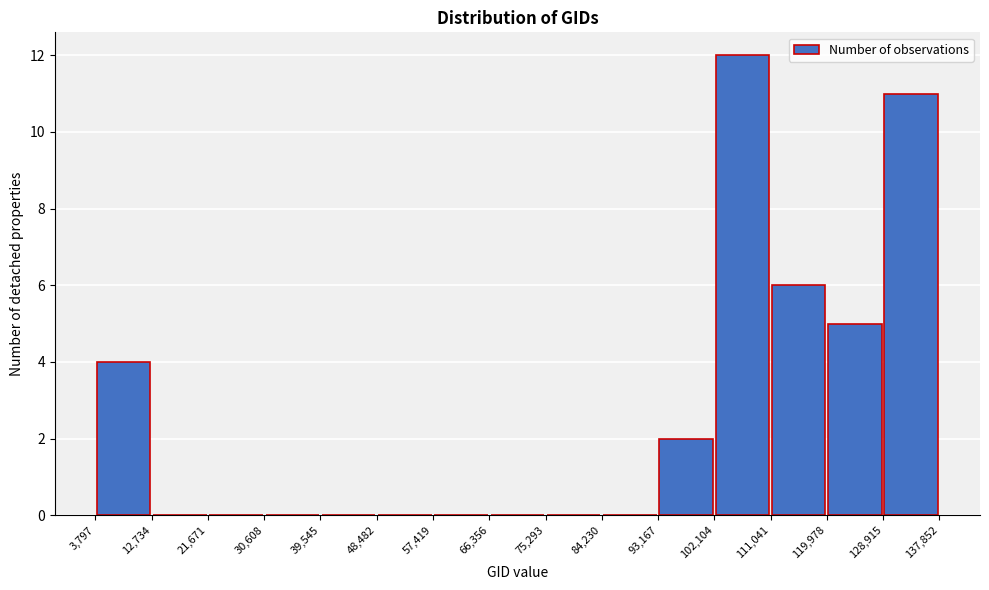

Reading left to right, transcribe this chart: for each bar, give the range it covers on the x-axis and its height. The values are not printed on the chart, so give them approximately, as read against the axis.

3,797 to 12,734: 4
12,734 to 21,671: 0
21,671 to 30,608: 0
30,608 to 39,545: 0
39,545 to 48,482: 0
48,482 to 57,419: 0
57,419 to 66,356: 0
66,356 to 75,293: 0
75,293 to 84,230: 0
84,230 to 93,167: 0
93,167 to 102,104: 2
102,104 to 111,041: 12
111,041 to 119,978: 6
119,978 to 128,915: 5
128,915 to 137,852: 11